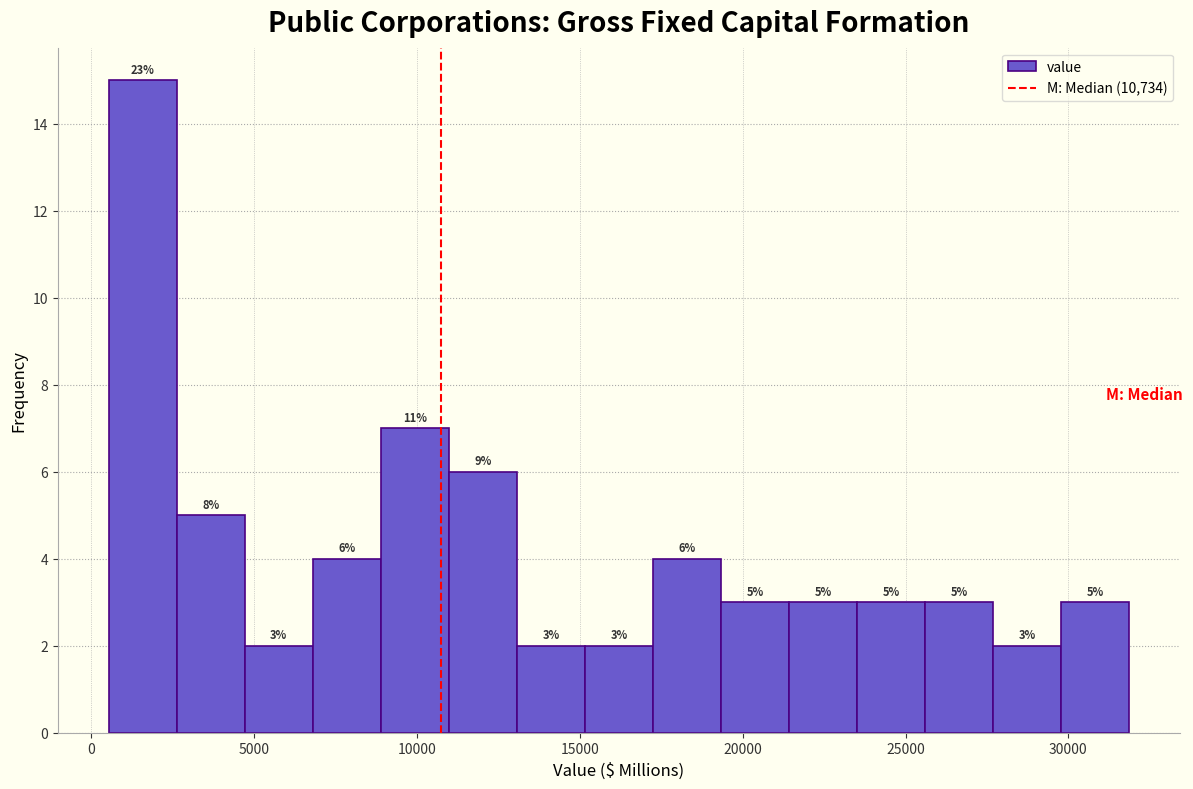

Which range on the x-axis has the tallest bar?

500 to 2500